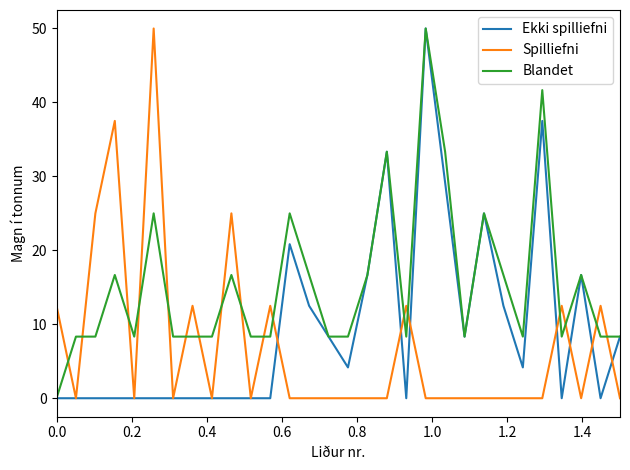

Reading left to right, transcribe all the data shown in this chart.

Ekki spilliefni: 0.0	0.0	0.0	0.0	0.0	0.0	0.0	0.0	0.0	0.0	0.0	0.0	20.8	12.5	8.3	4.2	16.7	33.3	0.0	50.0	29.2	8.3	25.0	12.5	4.2	37.5	0.0	16.7	0.0	8.3
Spilliefni: 12.5	0.0	25.0	37.5	0.0	50.0	0.0	12.5	0.0	25.0	0.0	12.5	0.0	0.0	0.0	0.0	0.0	0.0	12.5	0.0	0.0	0.0	0.0	0.0	0.0	0.0	12.5	0.0	12.5	0.0
Blandet: 0.0	8.3	8.3	16.7	8.3	25.0	8.3	8.3	8.3	16.7	8.3	8.3	25.0	16.7	8.3	8.3	16.7	33.3	8.3	50.0	33.3	8.3	25.0	16.7	8.3	41.7	8.3	16.7	8.3	8.3